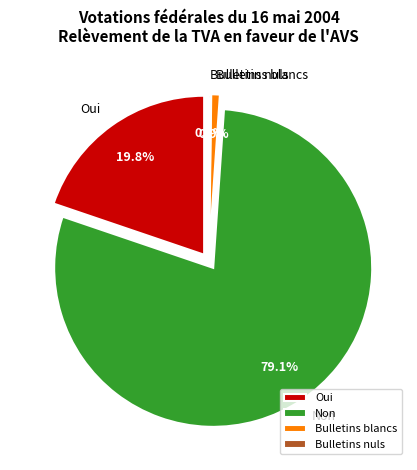

True or false: Bulletins blancs accounts for 7% of the total.

False